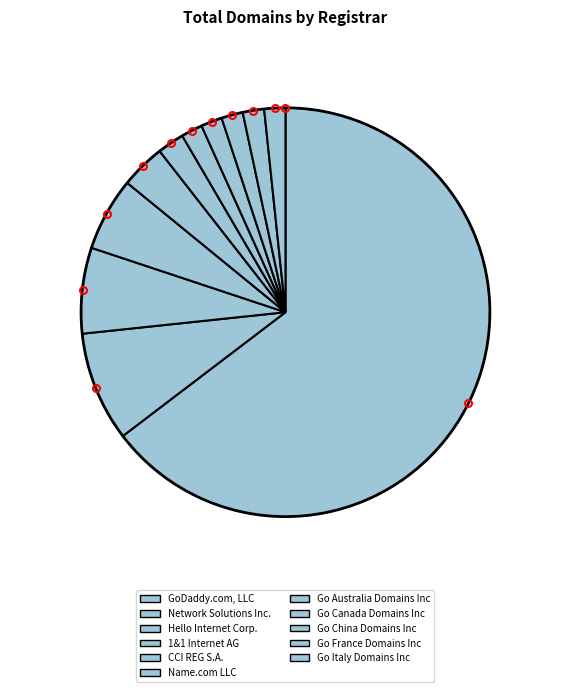

How many slices are in this pie chart?

11